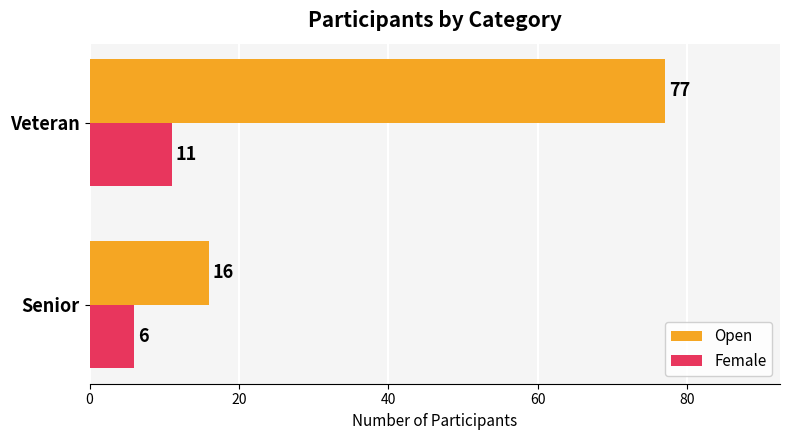

What is the difference between the Female values at Veteran and Senior?

5